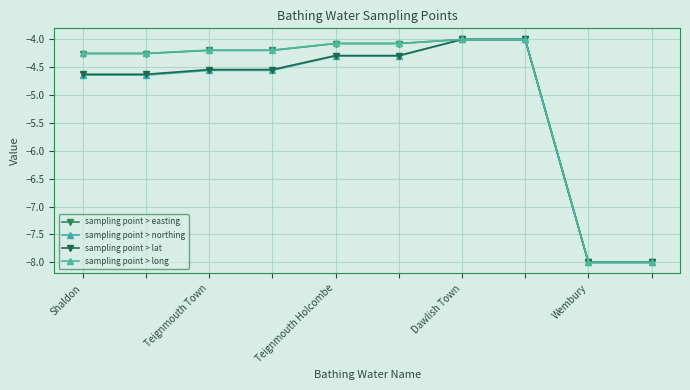

At which category does the chart reach its peak across all series?

Dawlish Town